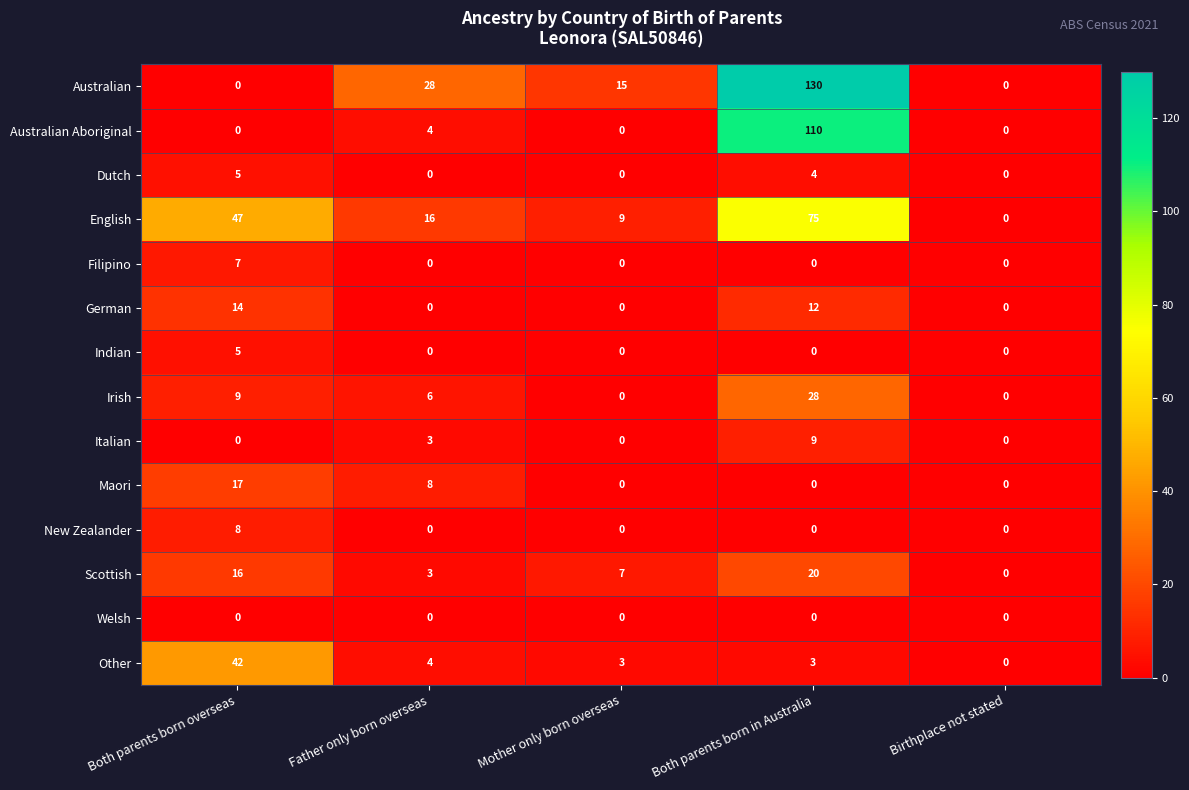

The Dutch series shows 5 at Both parents born overseas. True or false?

True